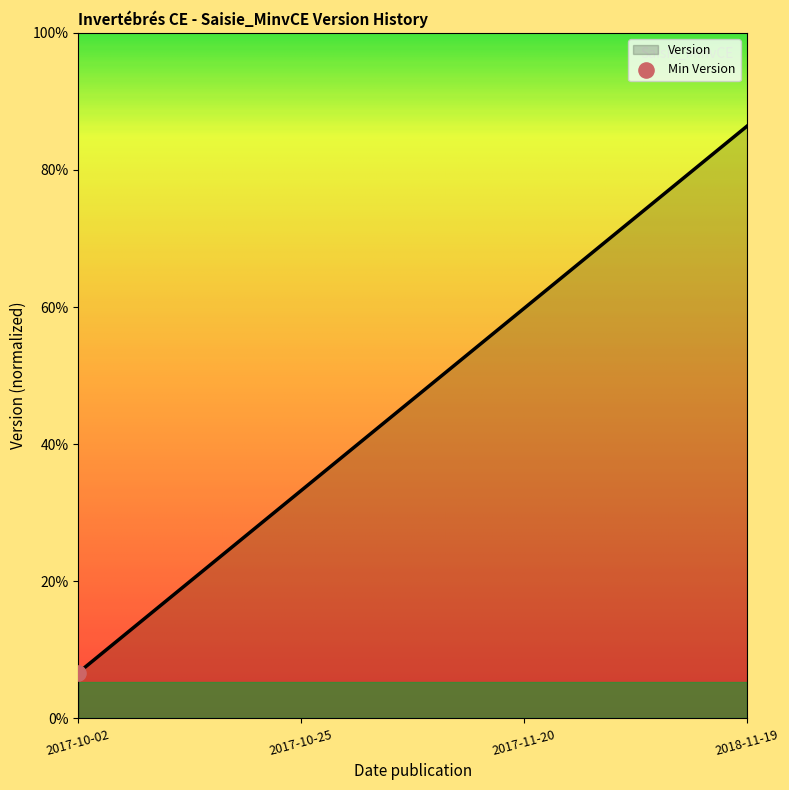

Which has a higher value, 2018-11-19 or 2017-11-20?

2018-11-19